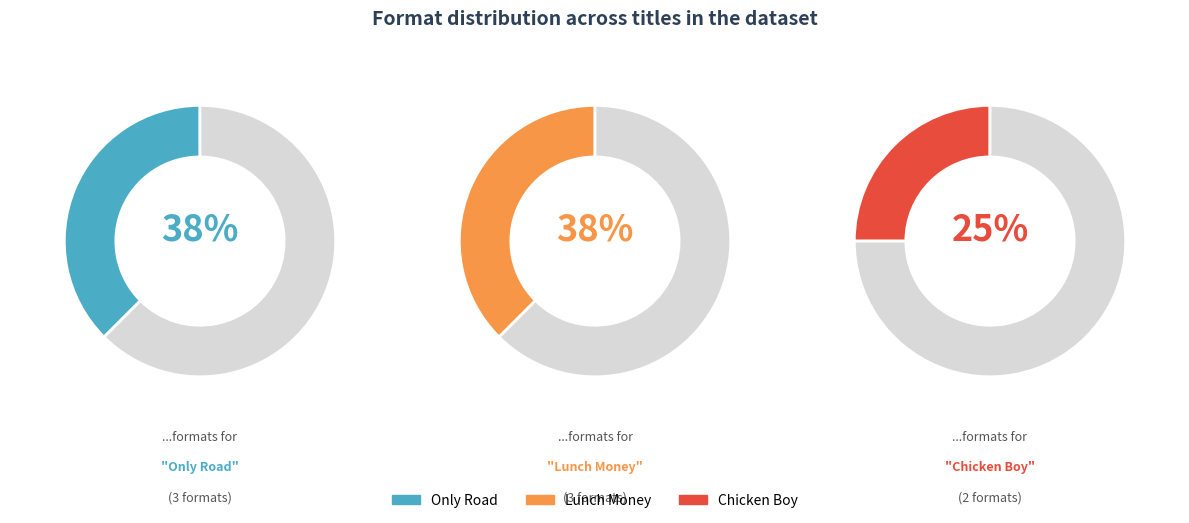

To the nearest percent, what is the difference between the Chicken Boy and Only Road slice percentages?

12%